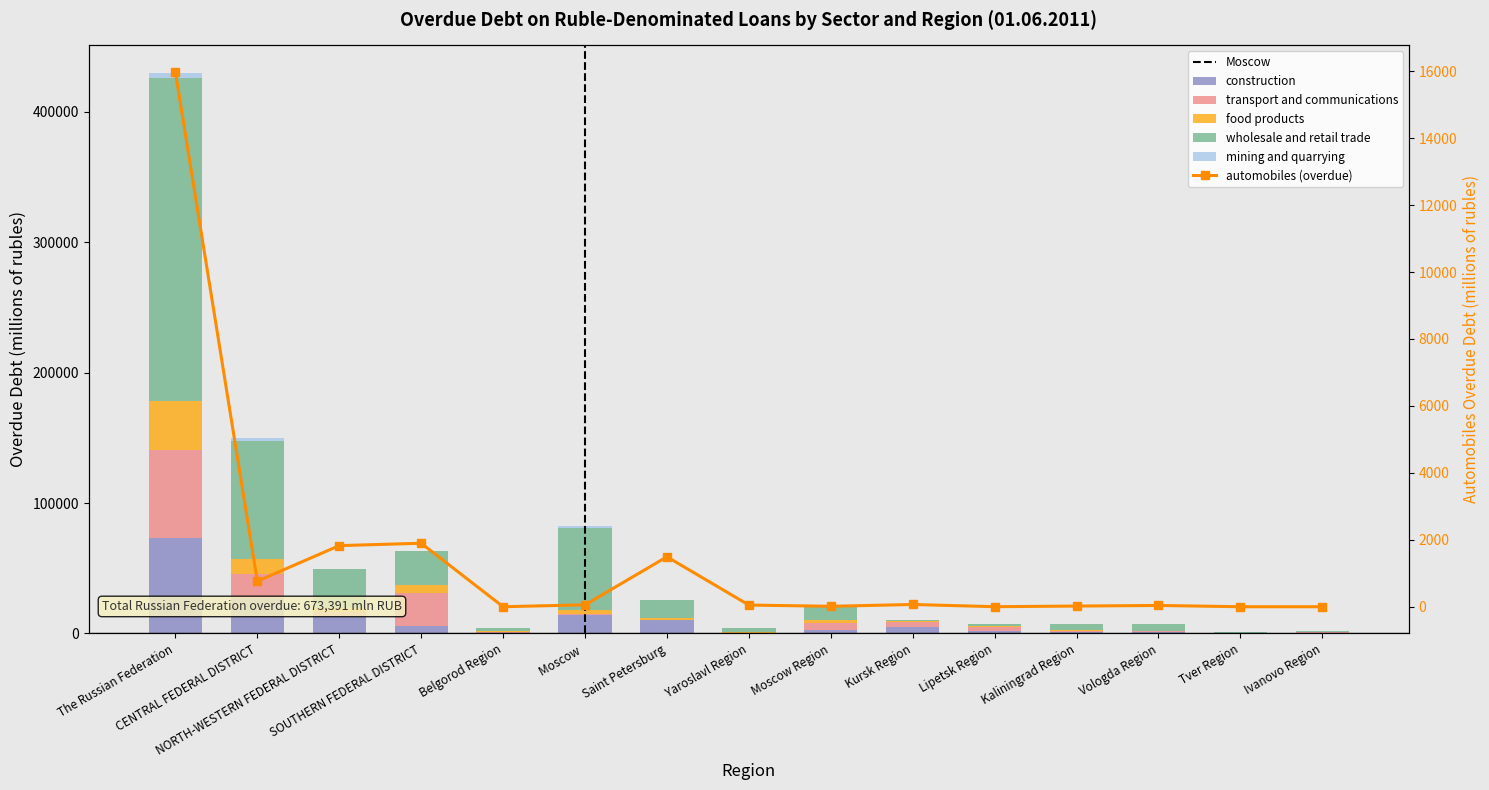

What is the difference between the second highest and minimum values in the construction series?

27311